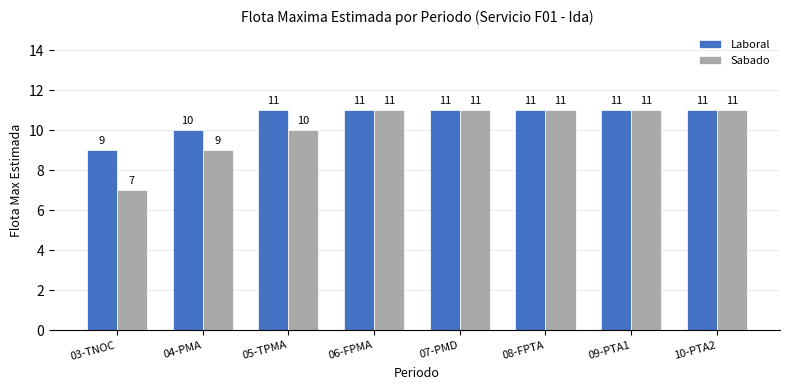

At how many categories does at least one series exceed 7?

8